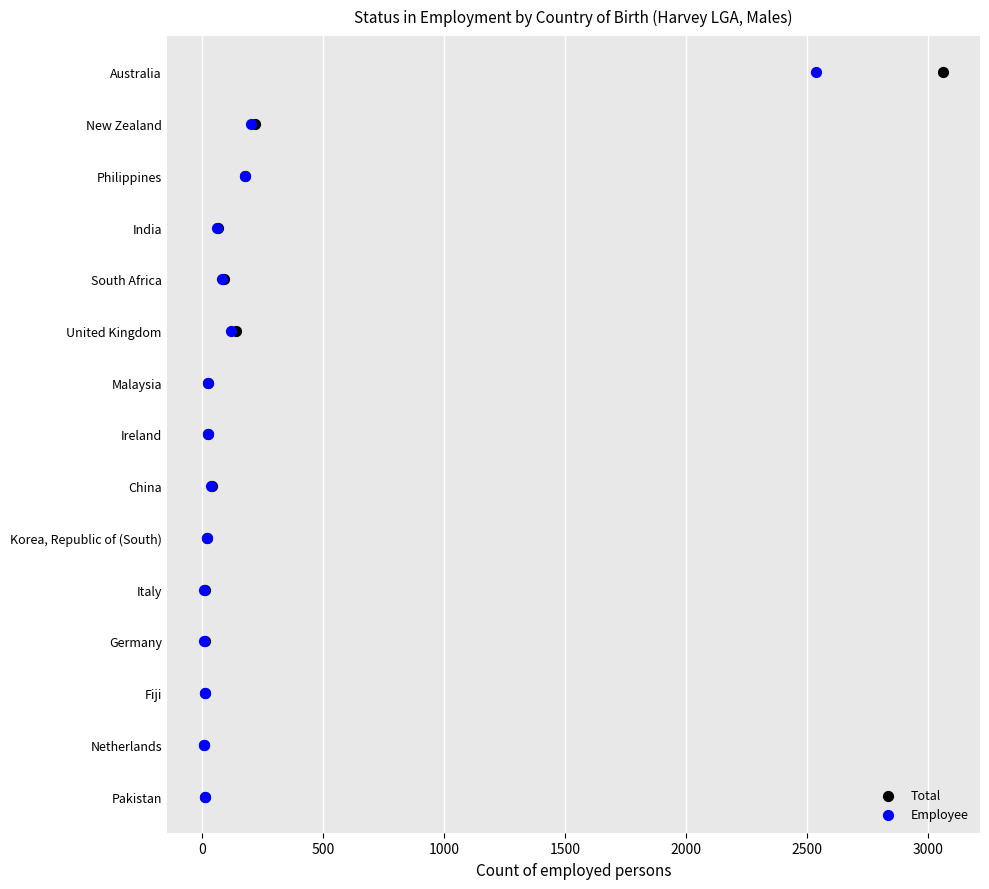

What are all the series names shown in the legend?

Total, Employee